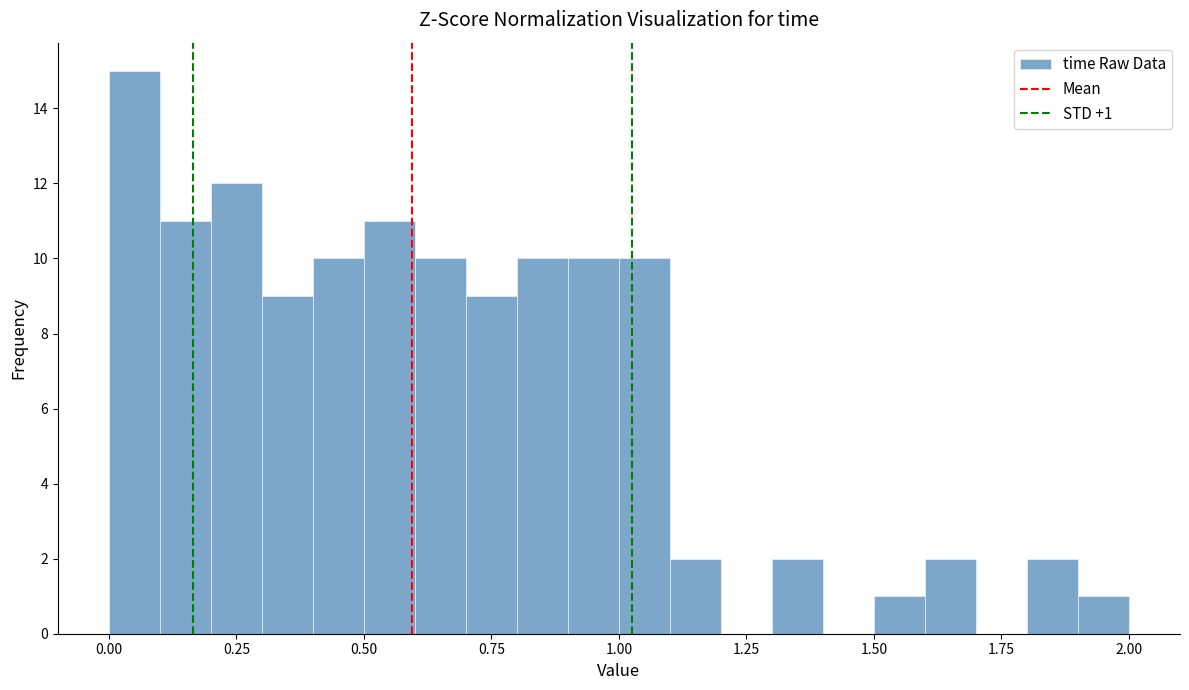

Around what value on the x-axis is the tallest bar? Give the approximate position of its centre, as read against the axis.

0.05